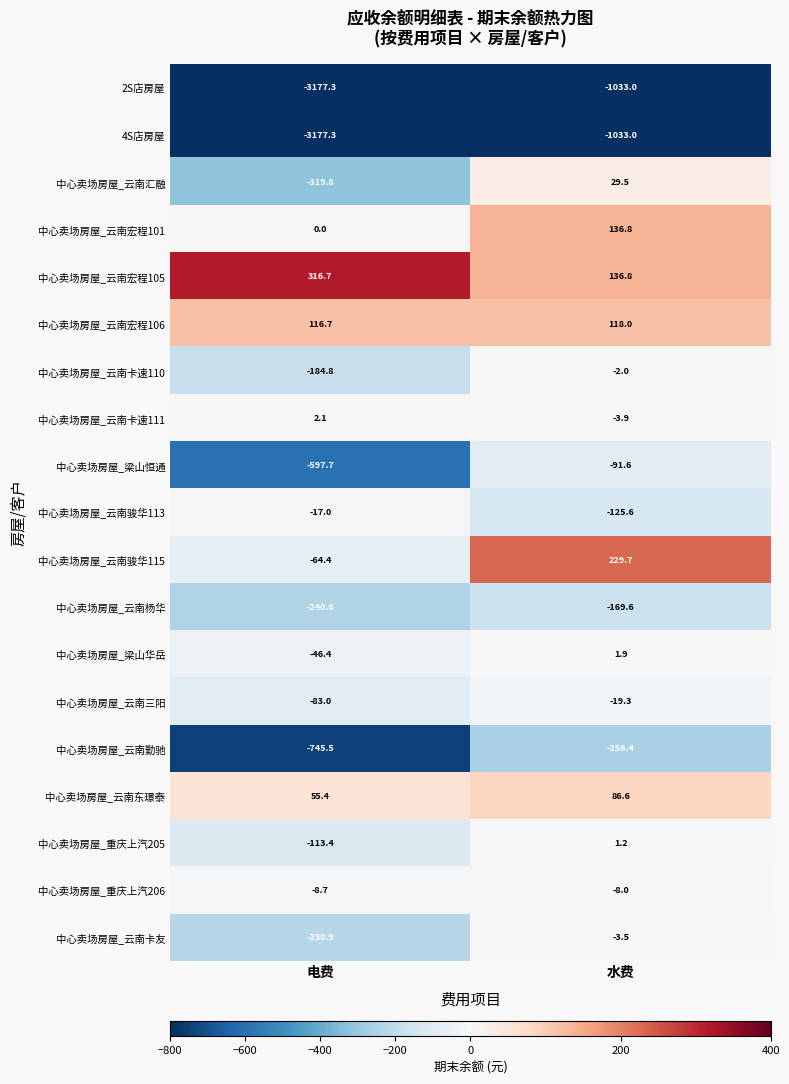

What is the total value across all series at 电费?

-8515.9